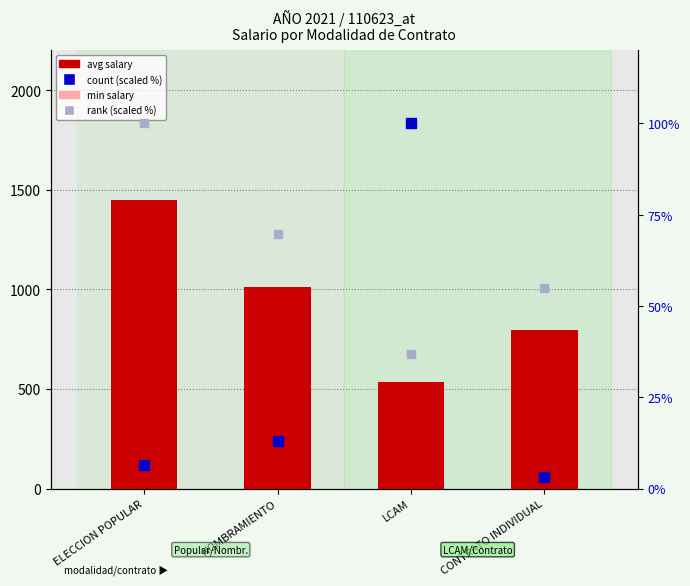

What are all the series names shown in the legend?

avg salary, min salary, count (scaled %), rank (scaled %)